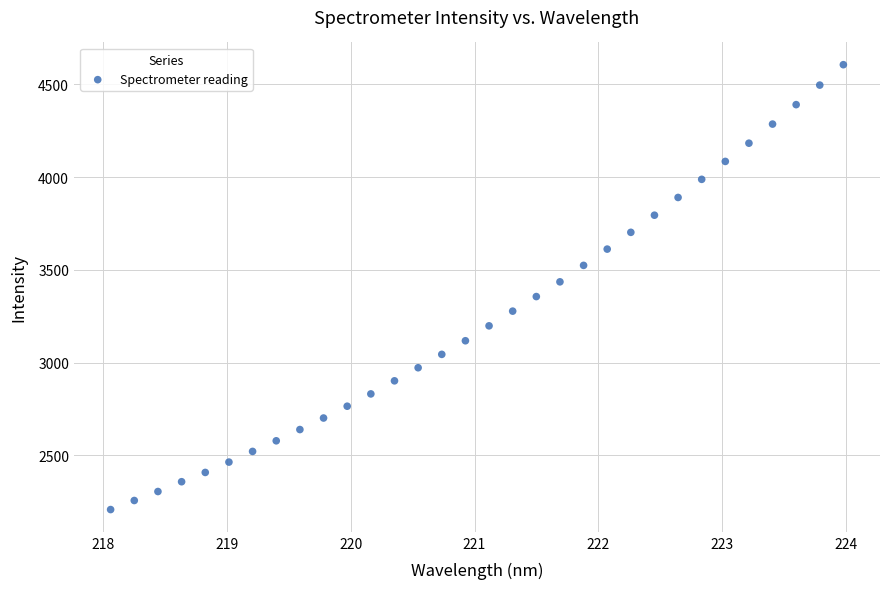

What is the range of X values (max minus min)?

5.9